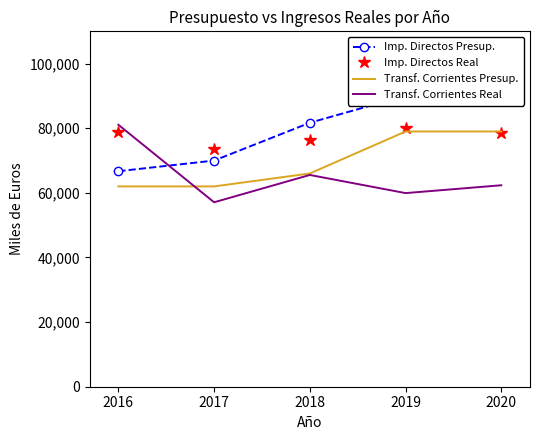

At which category does Transf. Corrientes Real reach its first local valley?

2017